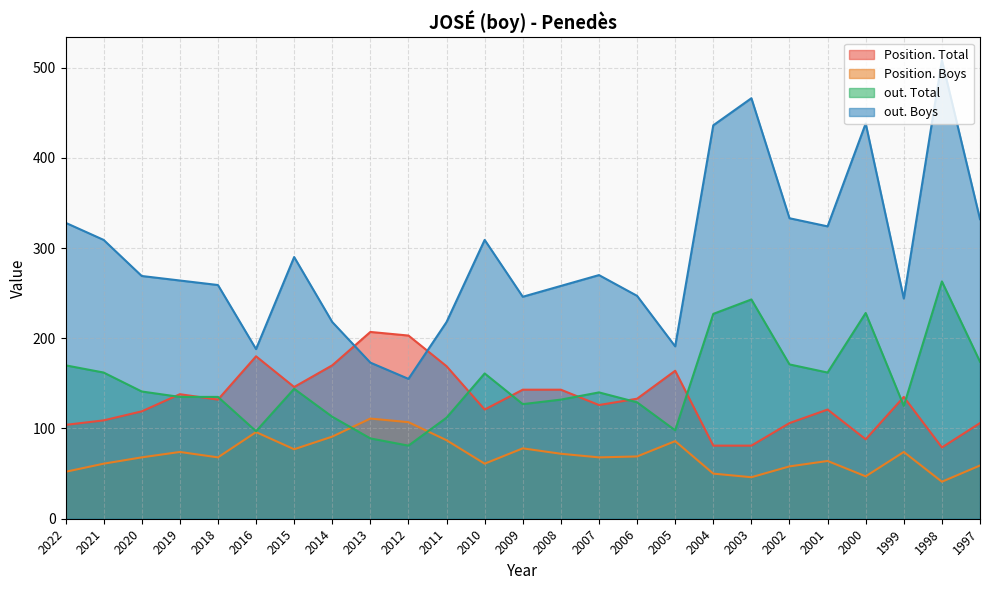

What is the approximate value of out. Boys at 2001?

324